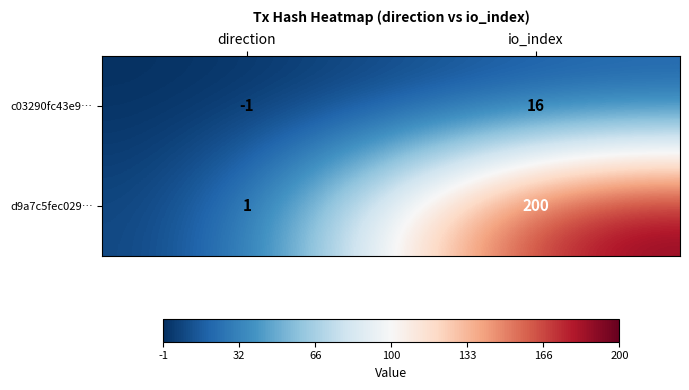

Between direction and io_index, which series saw the biggest shift?

d9a7c5fec029…